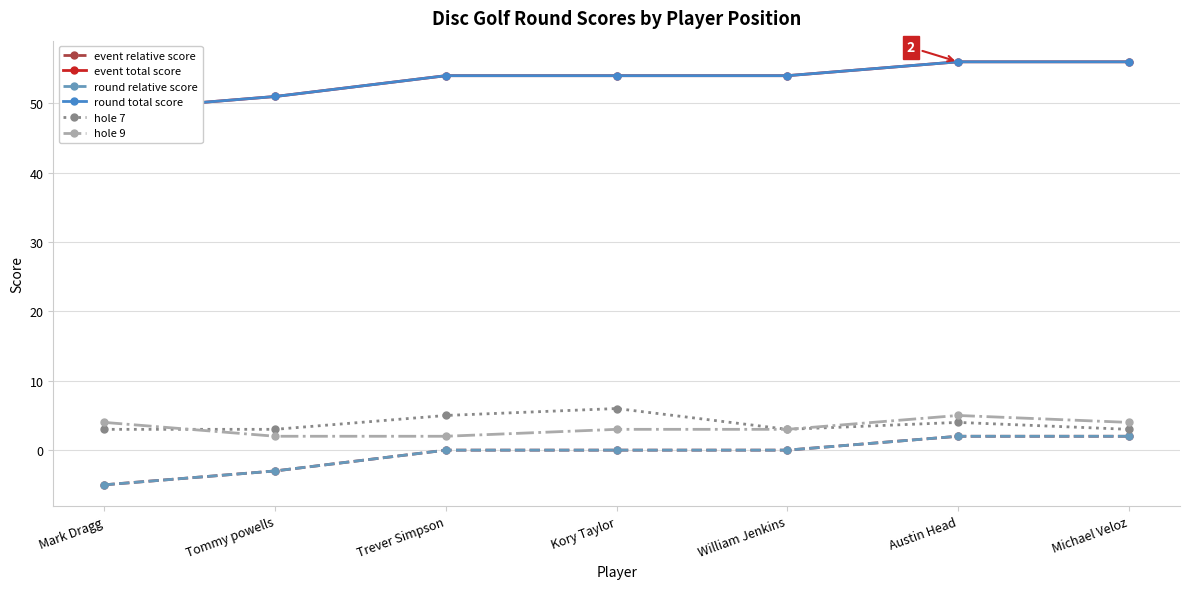

Reading left to right, transcribe all the data shown in this chart.

event relative score: Mark Dragg=-5	Tommy powells=-3	Trever Simpson=0	Kory Taylor=0	William Jenkins=0	Austin Head=2	Michael Veloz=2
event total score: Mark Dragg=49	Tommy powells=51	Trever Simpson=54	Kory Taylor=54	William Jenkins=54	Austin Head=56	Michael Veloz=56
round relative score: Mark Dragg=-5	Tommy powells=-3	Trever Simpson=0	Kory Taylor=0	William Jenkins=0	Austin Head=2	Michael Veloz=2
round total score: Mark Dragg=49	Tommy powells=51	Trever Simpson=54	Kory Taylor=54	William Jenkins=54	Austin Head=56	Michael Veloz=56
hole 7: Mark Dragg=3	Tommy powells=3	Trever Simpson=5	Kory Taylor=6	William Jenkins=3	Austin Head=4	Michael Veloz=3
hole 9: Mark Dragg=4	Tommy powells=2	Trever Simpson=2	Kory Taylor=3	William Jenkins=3	Austin Head=5	Michael Veloz=4